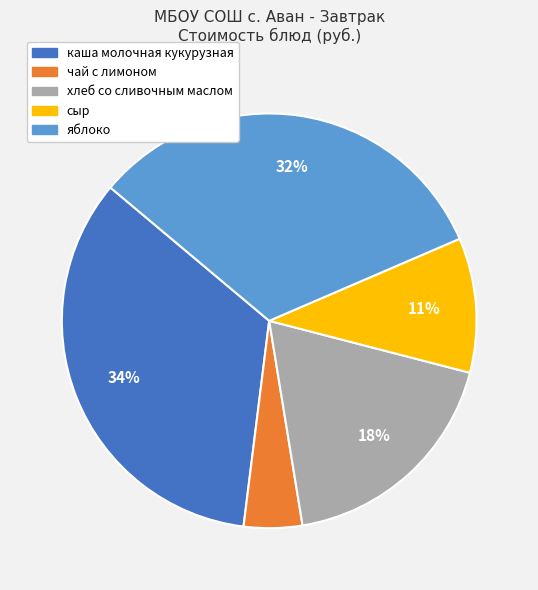

What percentage is the сыр slice, to the nearest percent?

11%